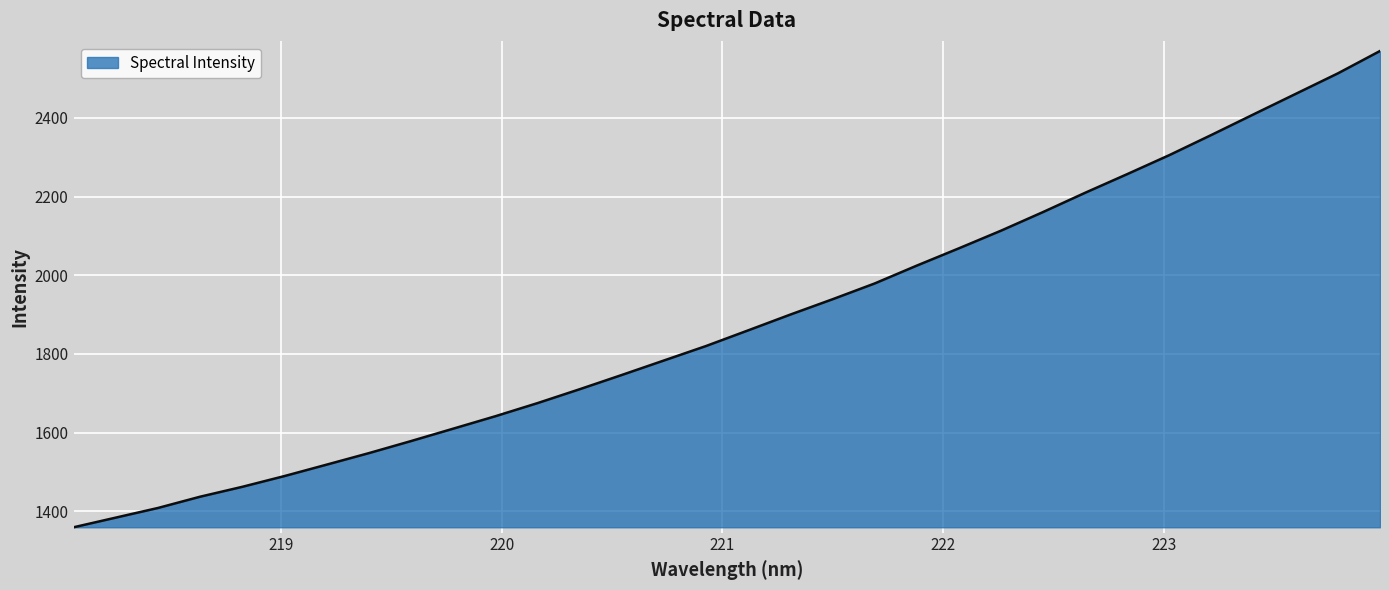

What is the sum of all values?

60298.1